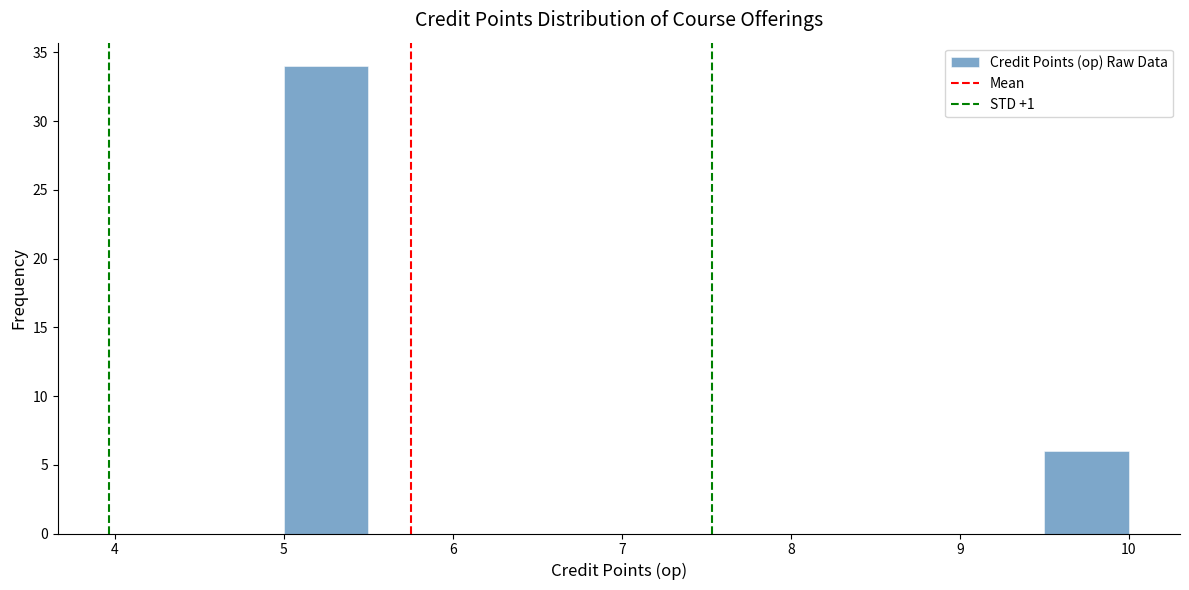

Over which range of the x-axis is the bar tallest?

5.0 to 5.5